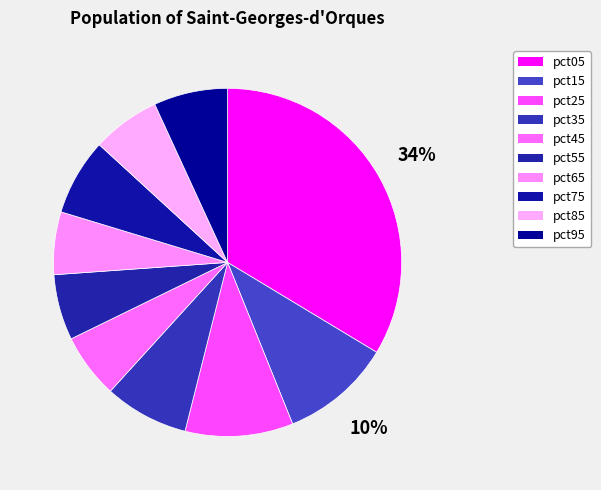

Does pct65 represent more than half of the total?

No